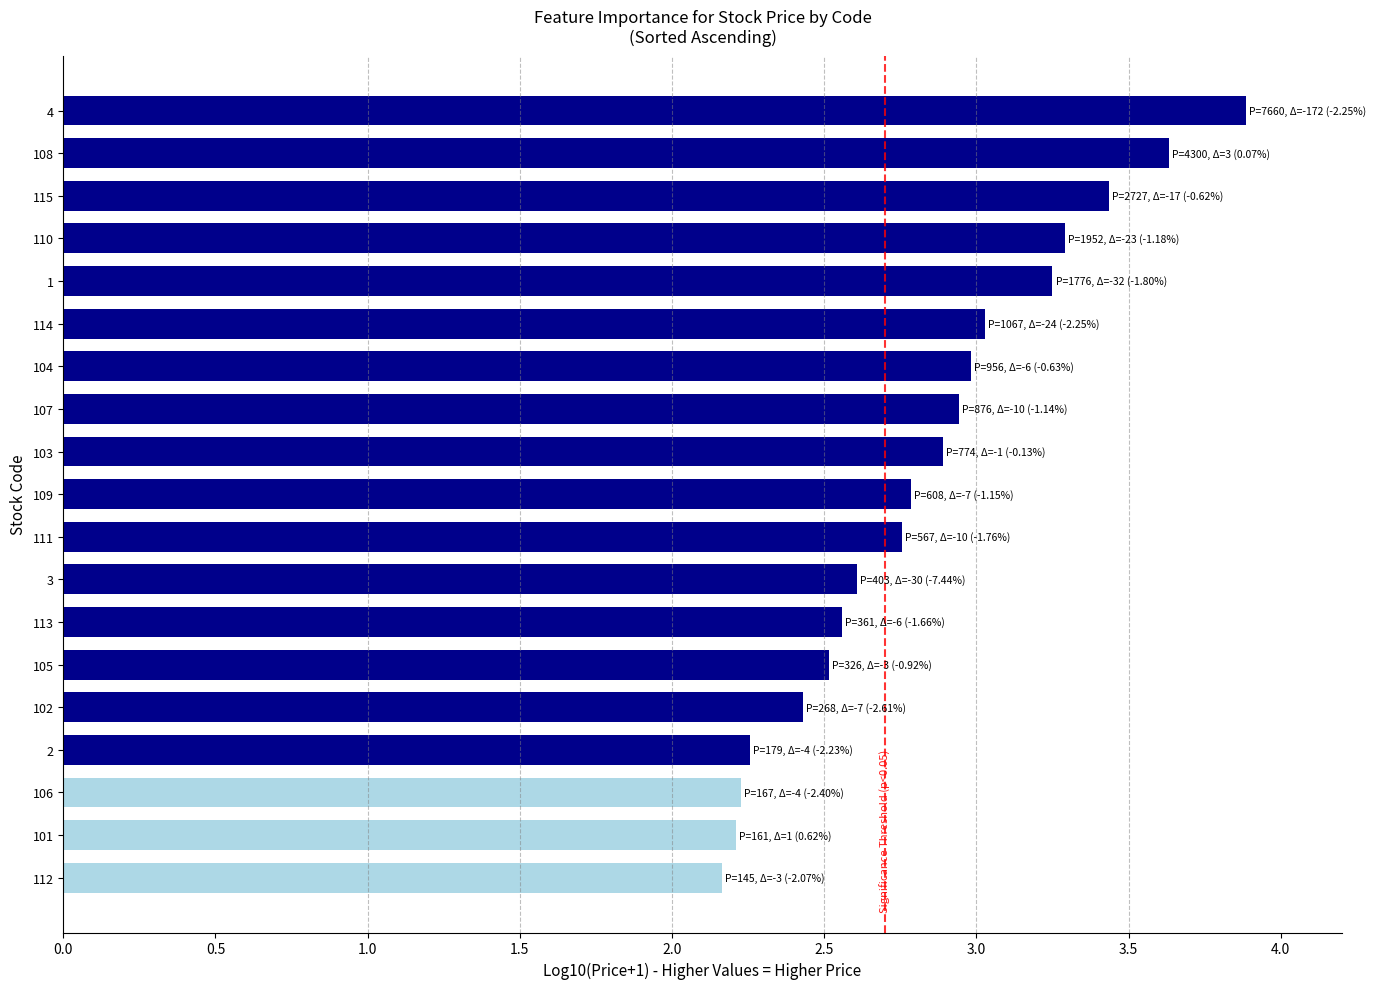

What is the difference between the second highest and second lowest values?

1.4